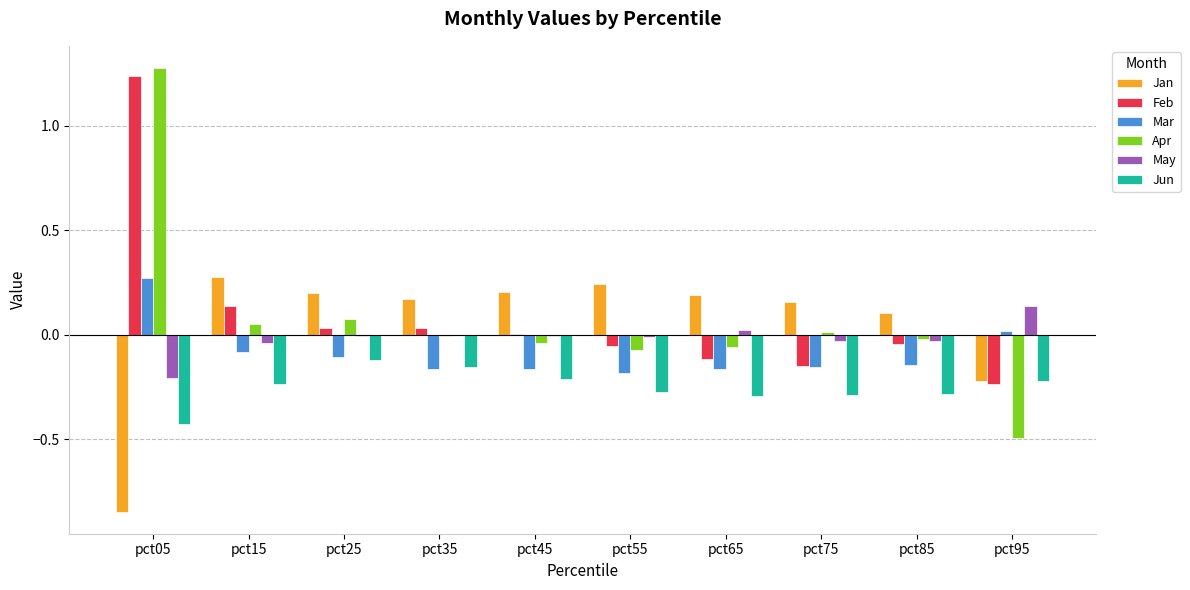

At which category is the sum across all series the highest?

pct05